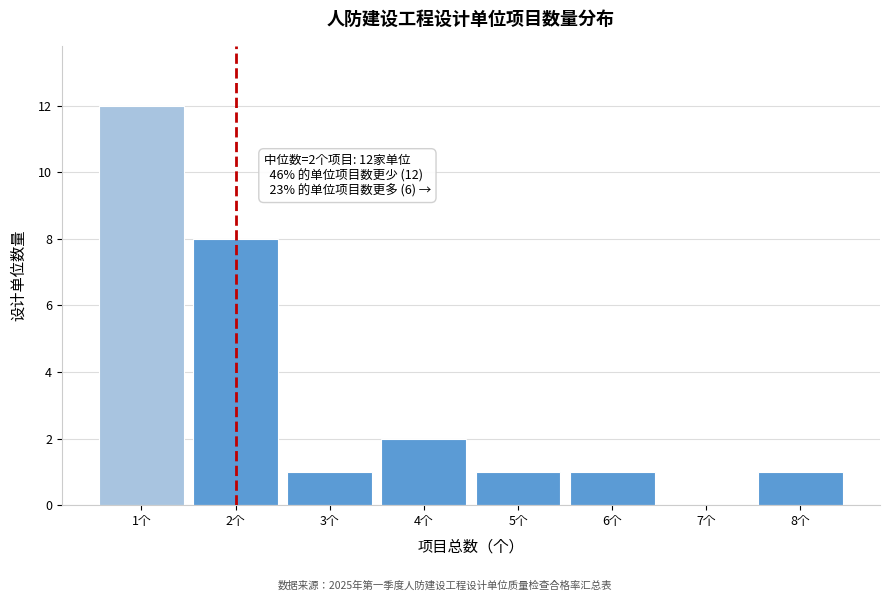

Over which range of the x-axis is the bar tallest?

0.5 to 1.5